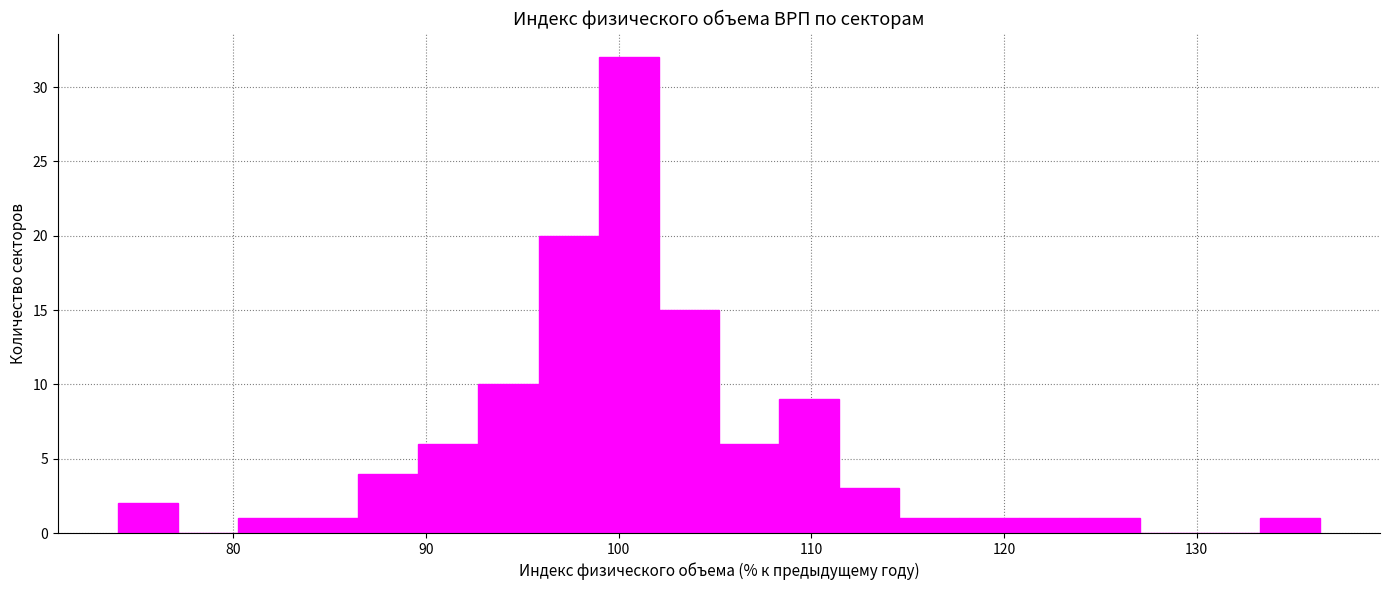

Around what value on the x-axis is the tallest bar? Give the approximate position of its centre, as read against the axis.

101